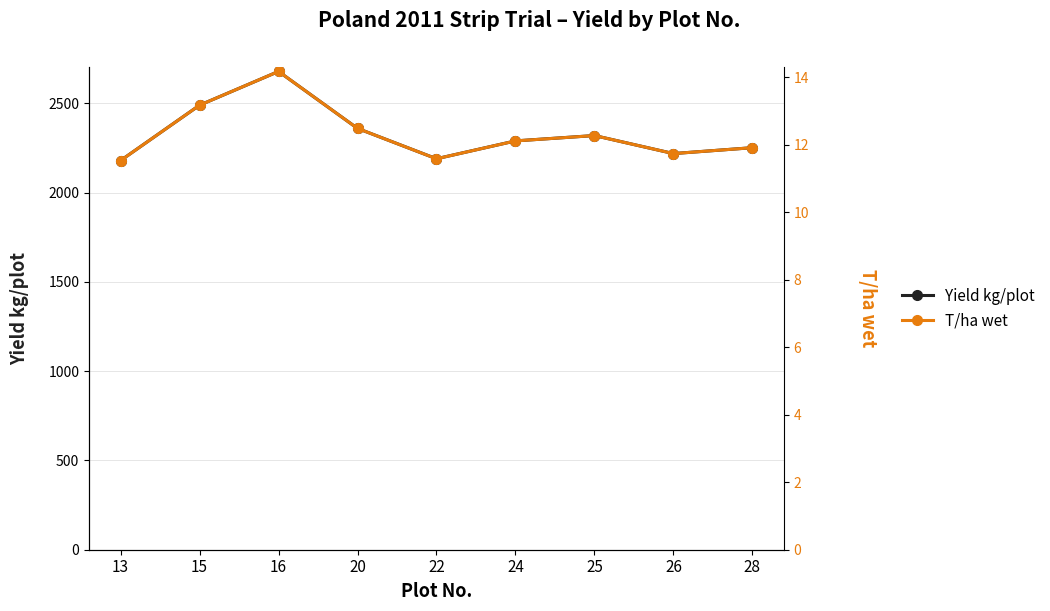

Rank the series by their maximum value, from highest to lowest.

Yield kg/plot, T/ha wet